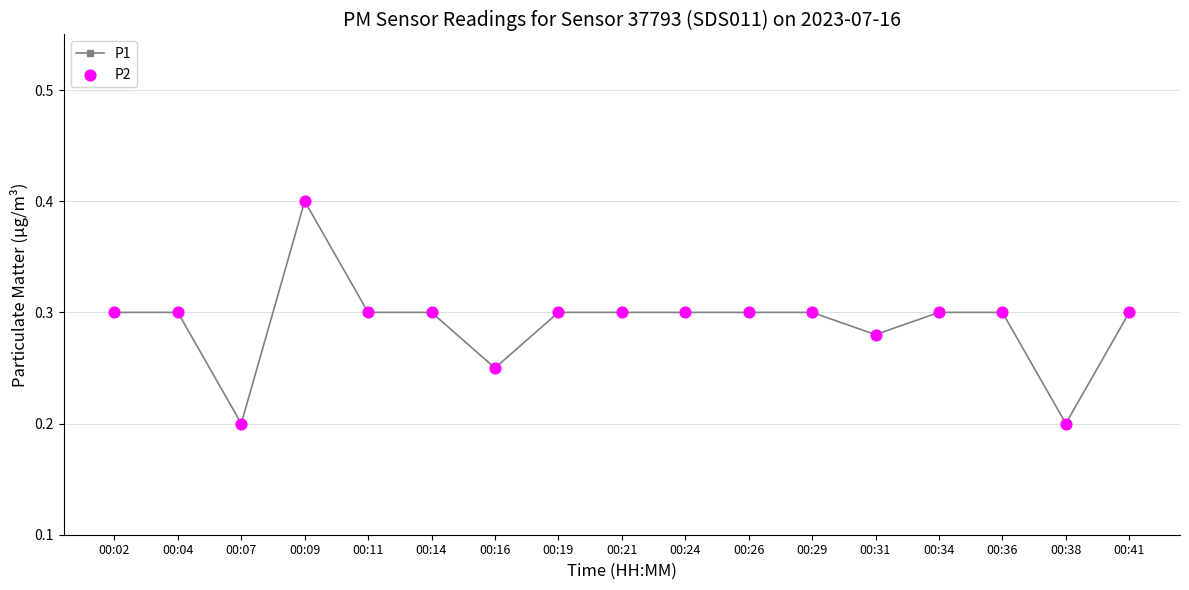

The chart shows a value of 0.1 at 00:16. True or false?

False